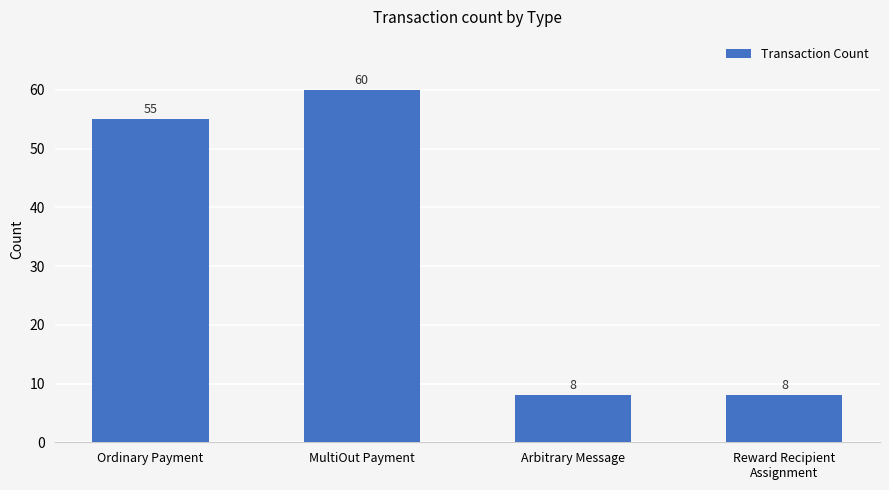

The value at Arbitrary Message is 4. True or false?

False